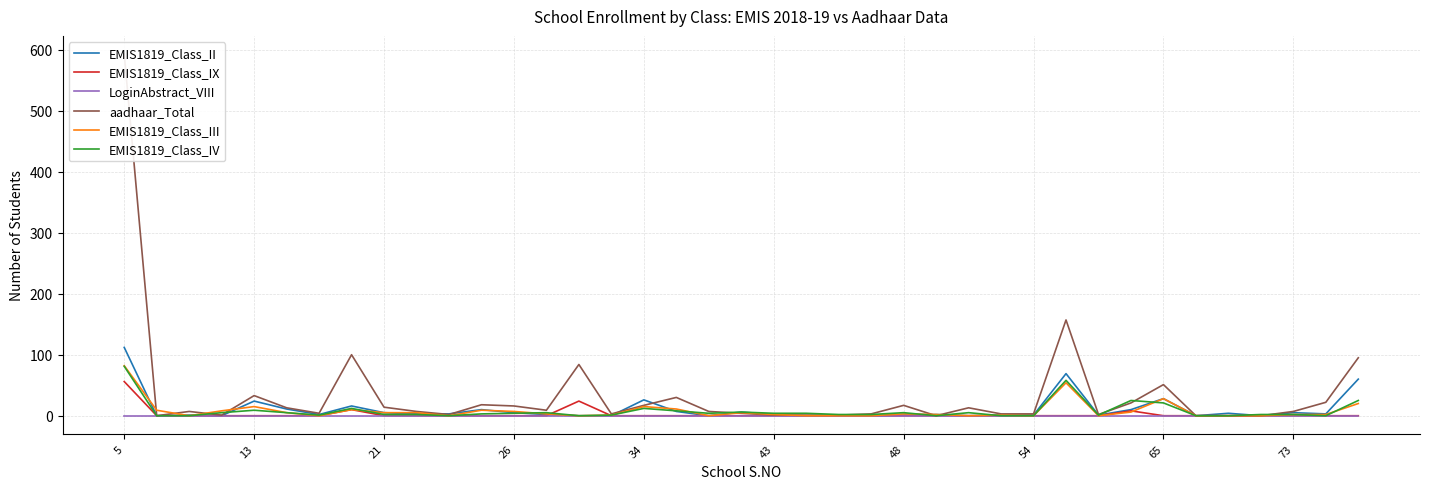

What is the sum of all EMIS1819_Class_II values?

420